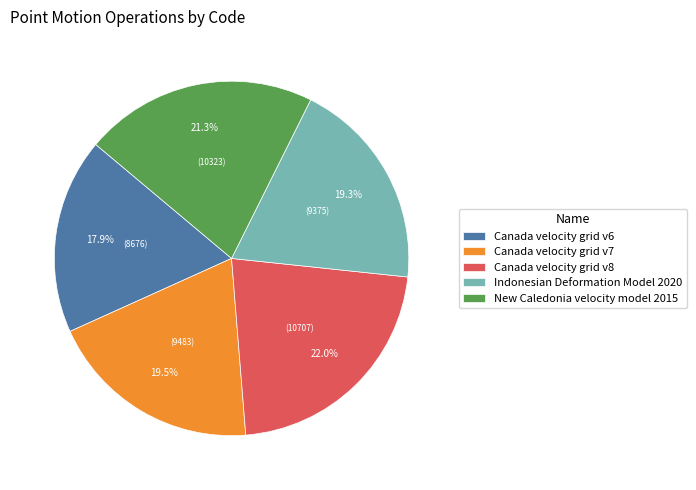

Is the sum of New Caledonia velocity model 2015 and Canada velocity grid v7 greater than half?

No